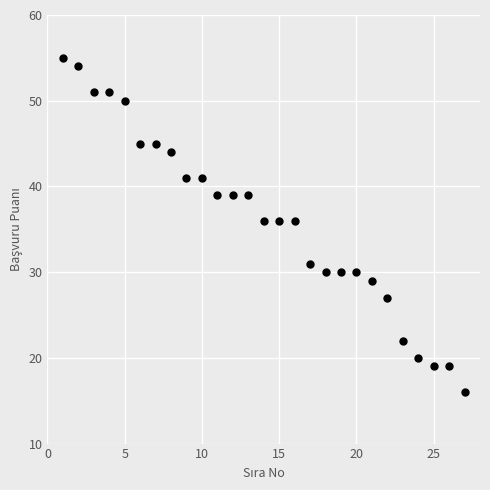

What is the range of X values (max minus min)?

26